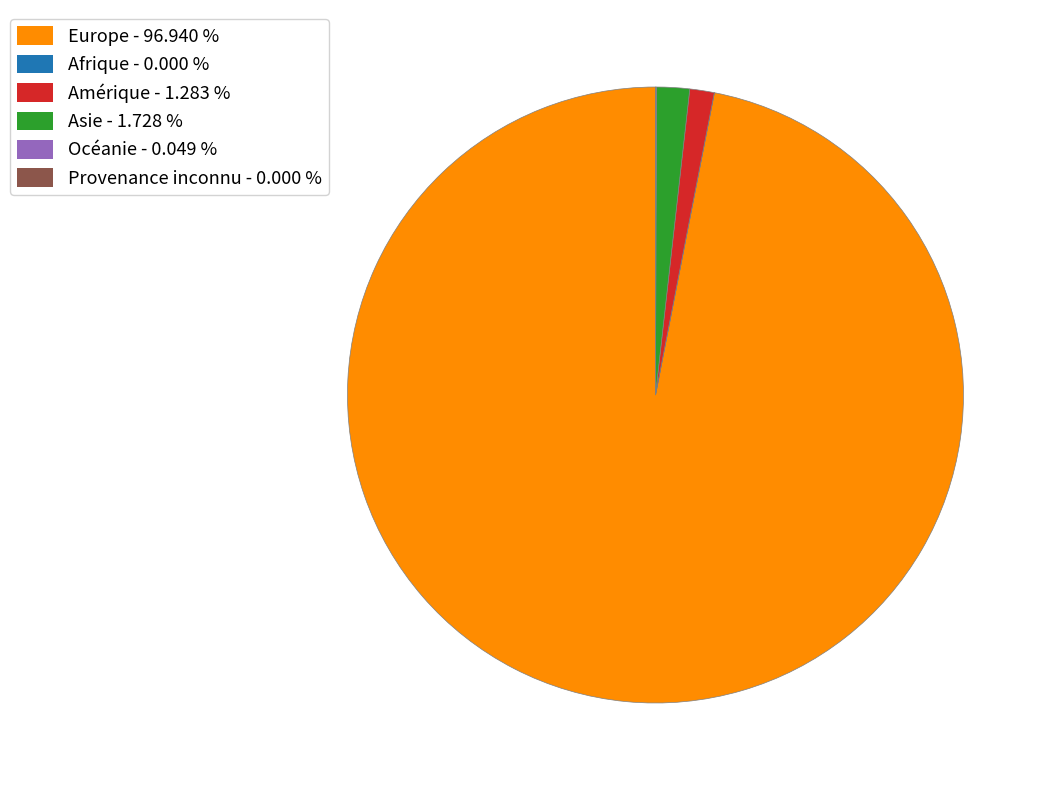

What is the largest slice in the pie chart?

Europe